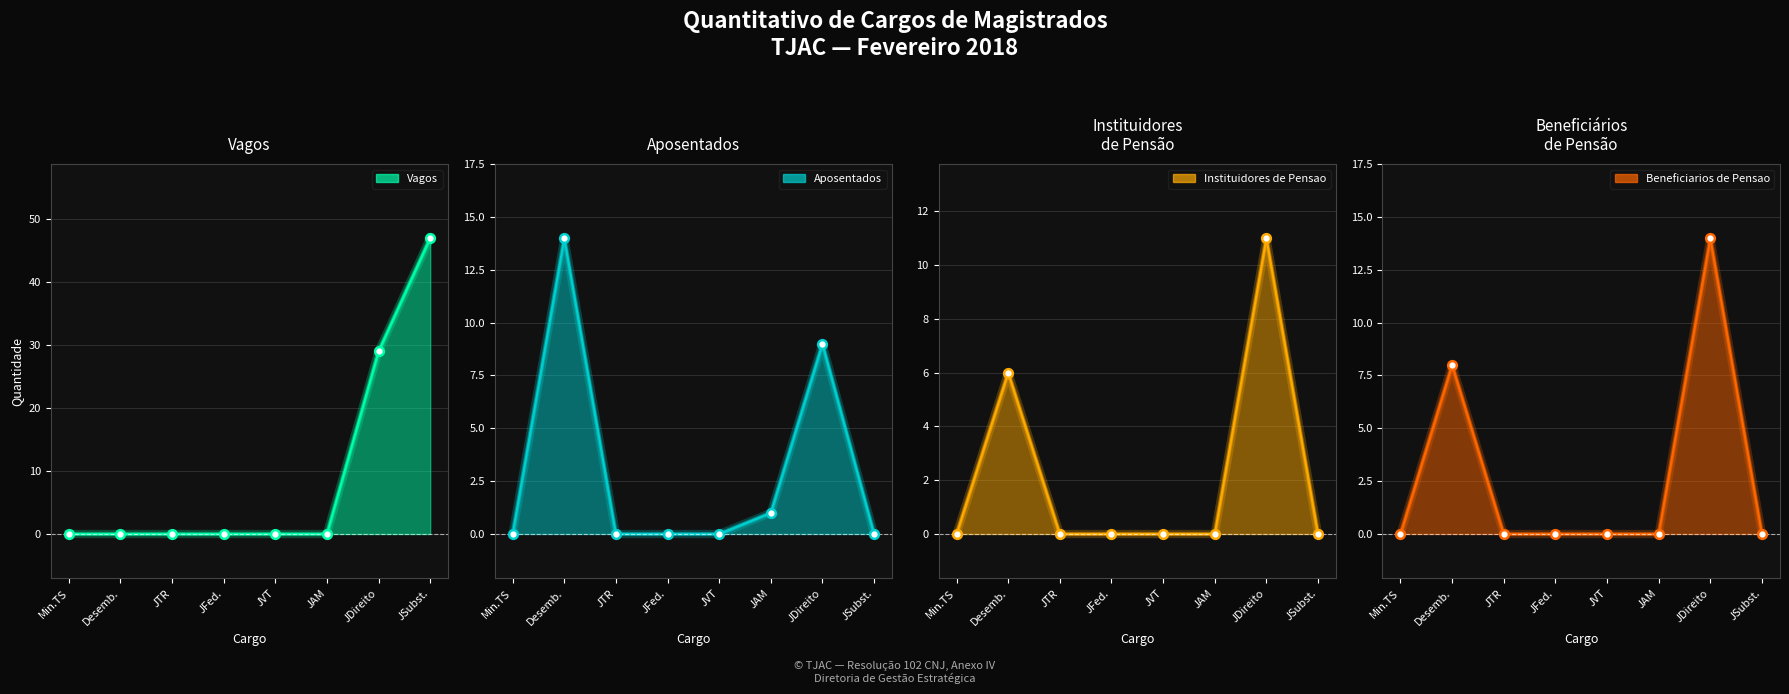

Is the value of Beneficiarios de Pensao at Min.TS greater than the value of Instituidores de Pensao at Desemb.?

No